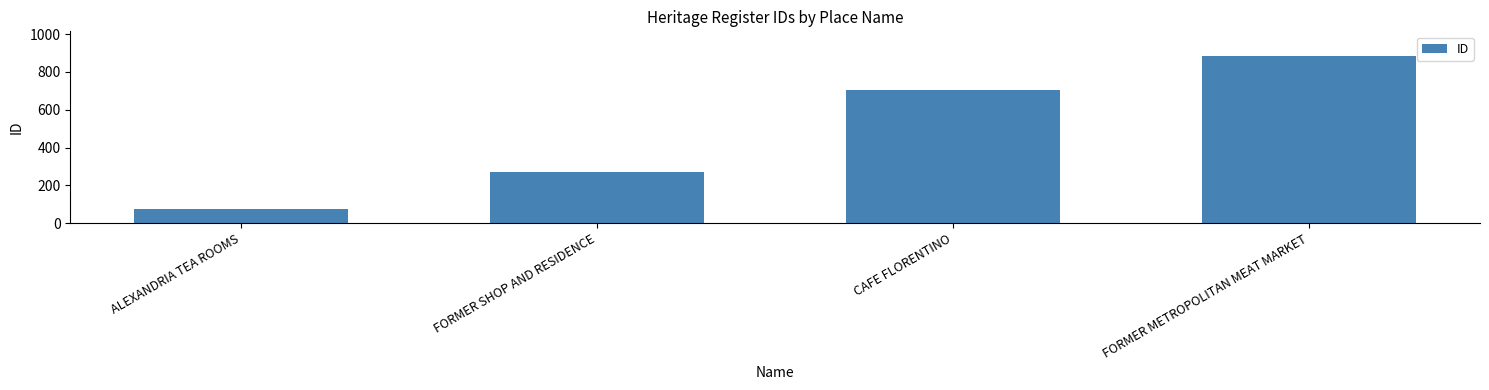

Between ALEXANDRIA TEA ROOMS and CAFE FLORENTINO, which is larger?

CAFE FLORENTINO